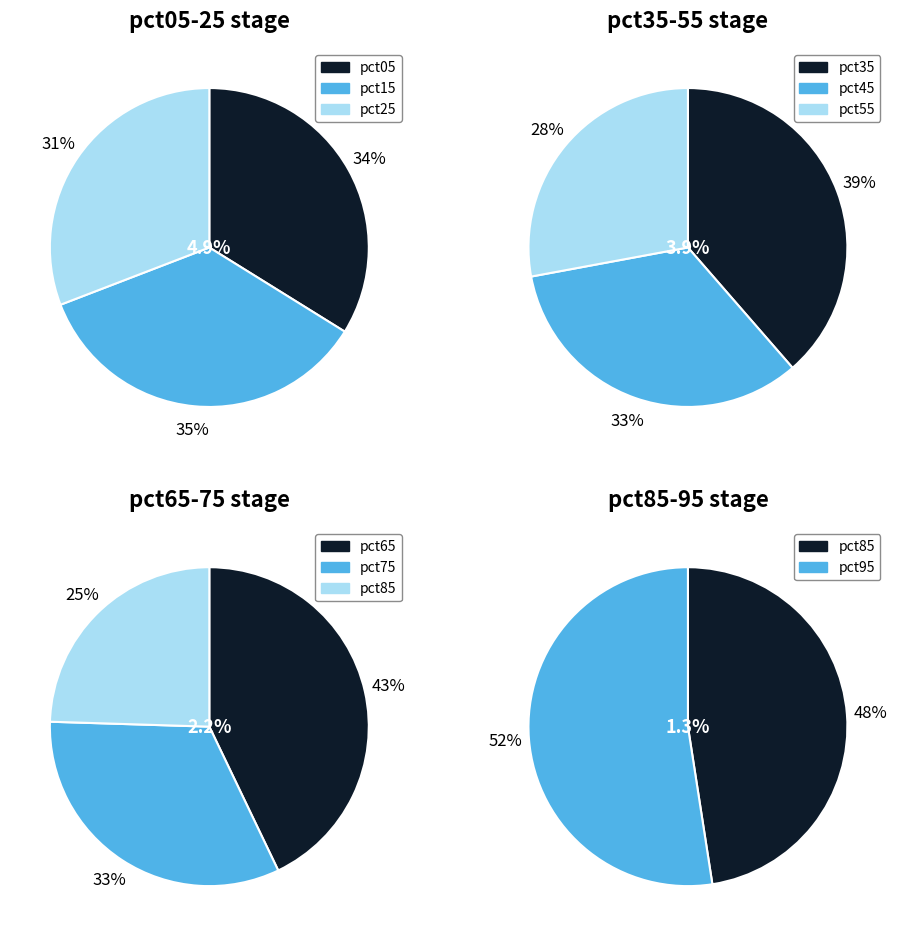

How many slices are in this pie chart?

10